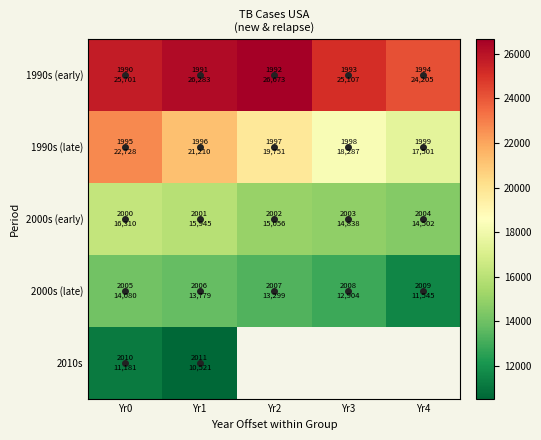

What is the difference between the maximum and second lowest values in the 1990s (late) series?

4441.0